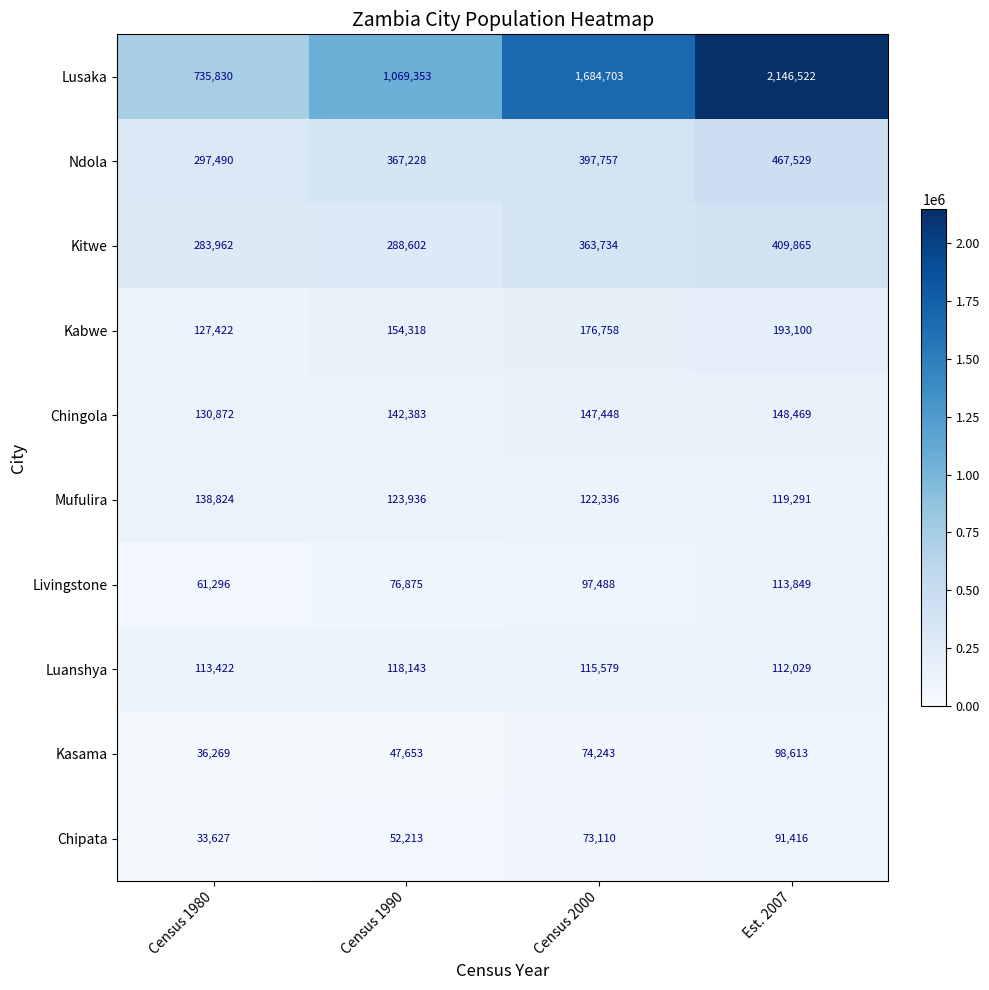

Which series has the largest range (max minus min)?

Lusaka